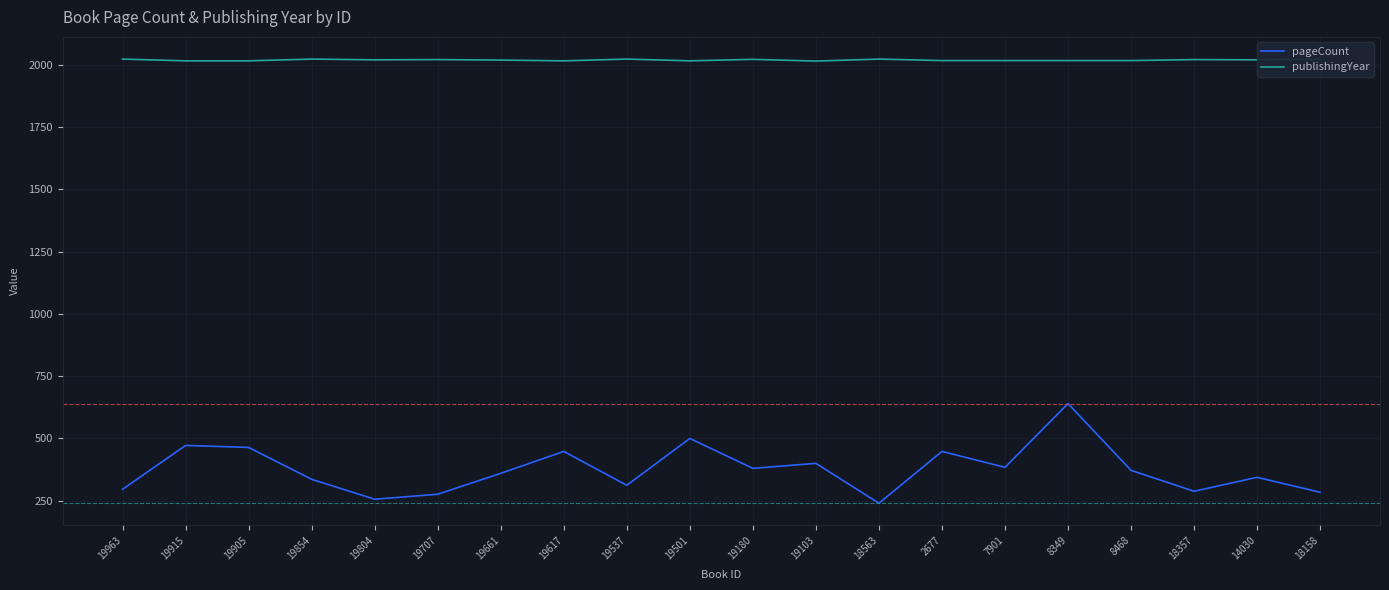

Rank the series by their maximum value, from highest to lowest.

publishingYear, pageCount